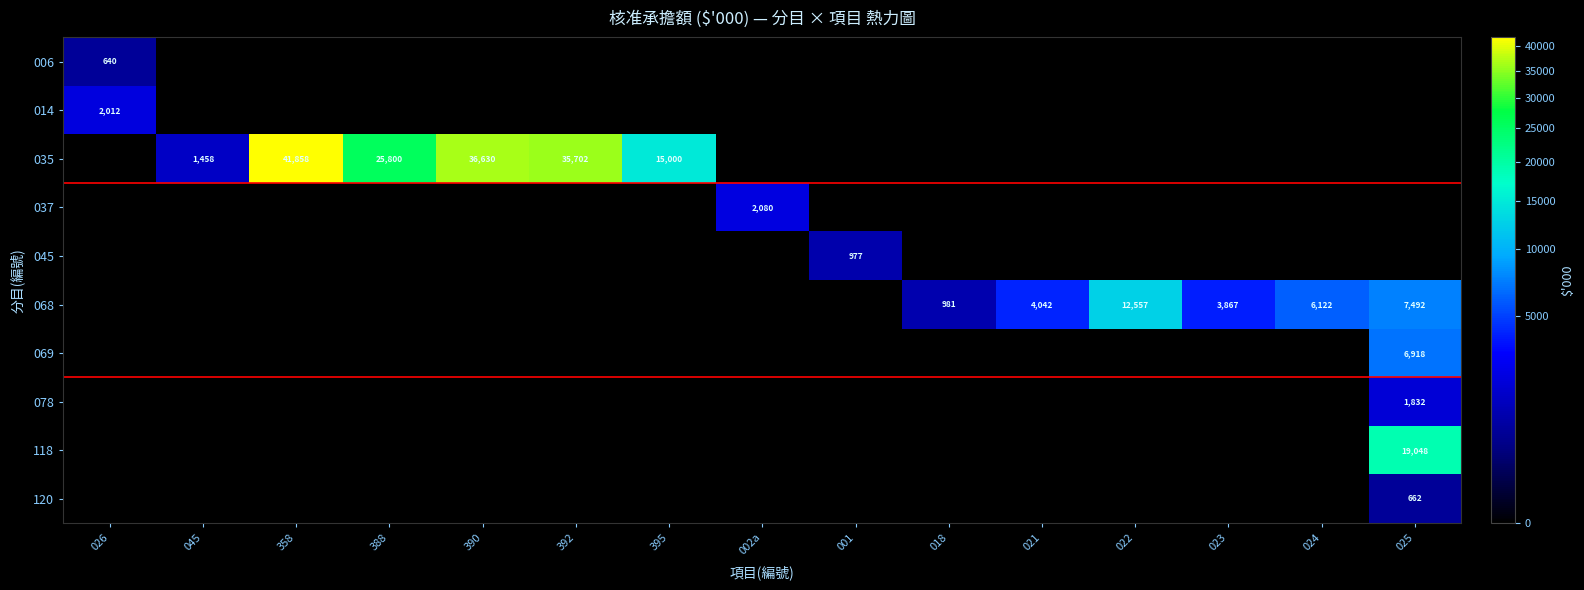

How many data points does each series have?

15